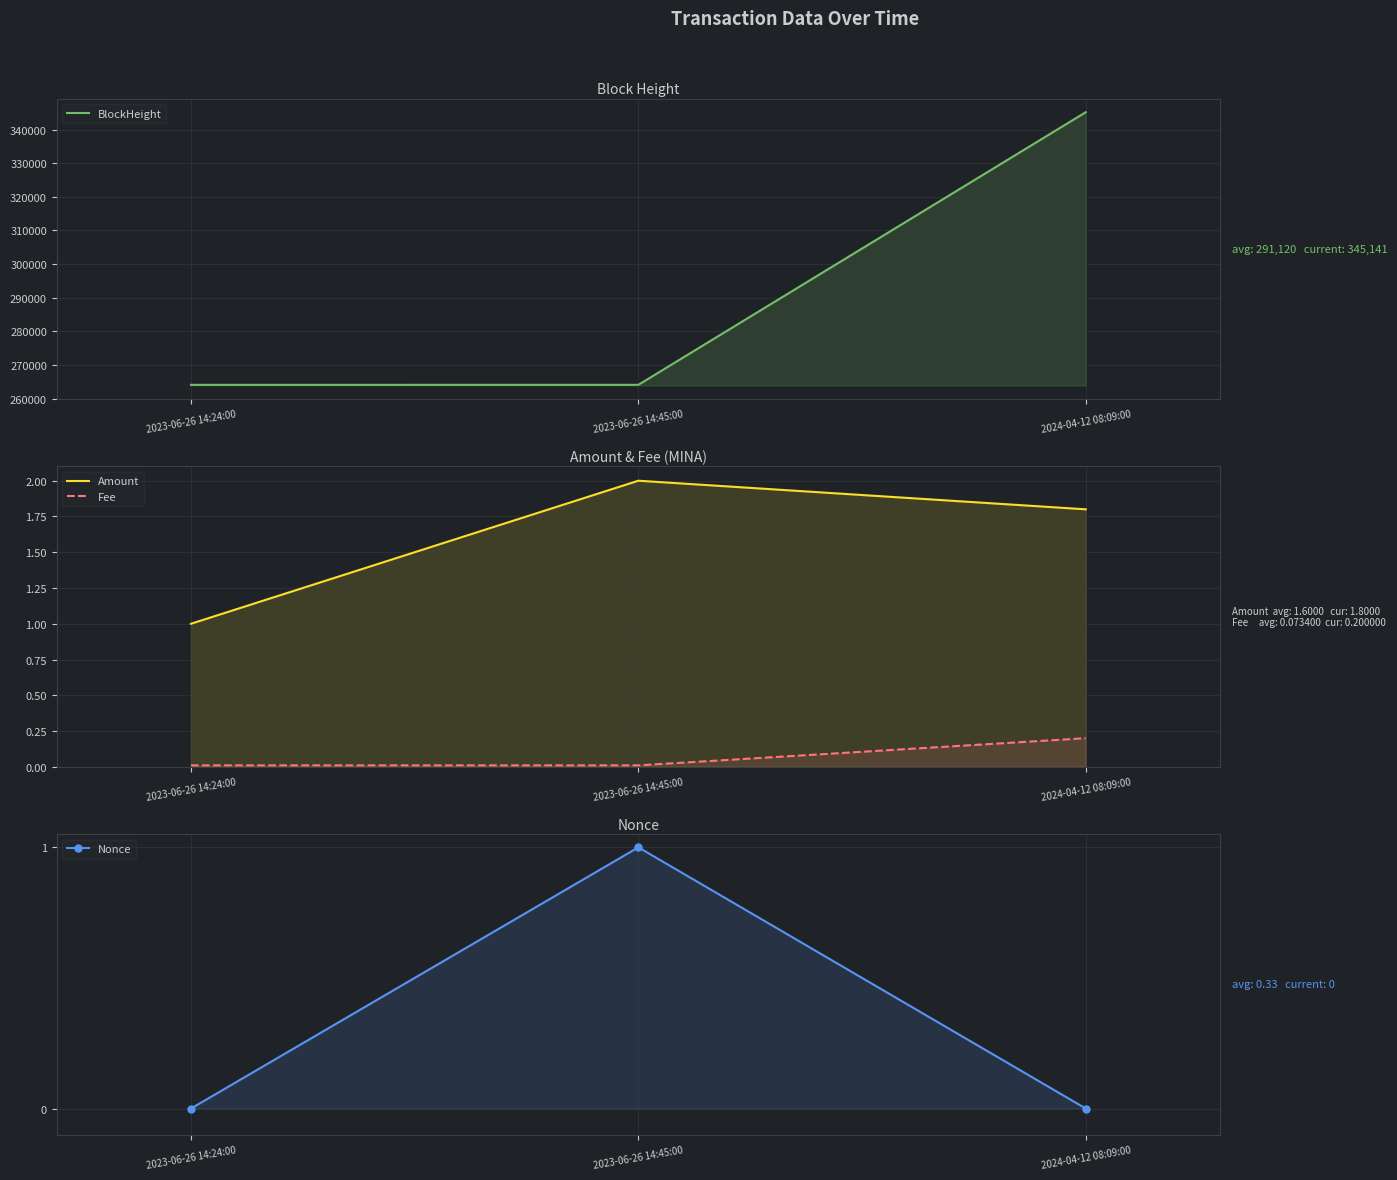

Reading left to right, list all the values displayed in this chart.

BlockHeight: 2023-06-26 14:24:00=264108.0	2023-06-26 14:45:00=264110.0	2024-04-12 08:09:00=345141.0
Amount: 2023-06-26 14:24:00=1.0	2023-06-26 14:45:00=2.0	2024-04-12 08:09:00=1.8
Fee: 2023-06-26 14:24:00=0.0	2023-06-26 14:45:00=0.0	2024-04-12 08:09:00=0.2
Nonce: 2023-06-26 14:24:00=0.0	2023-06-26 14:45:00=1.0	2024-04-12 08:09:00=0.0